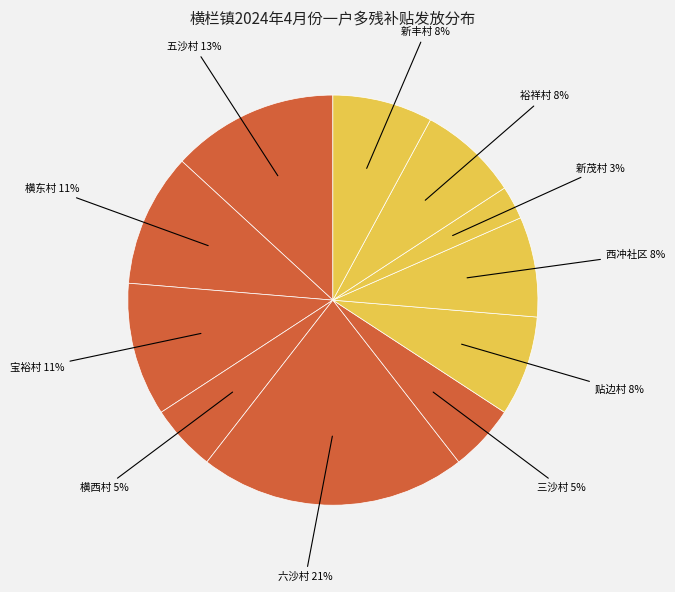

How many segments does this pie chart have?

11